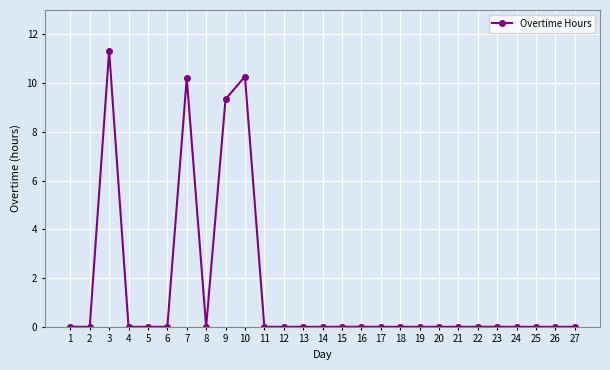

At which category does the data reach its first local peak?

3